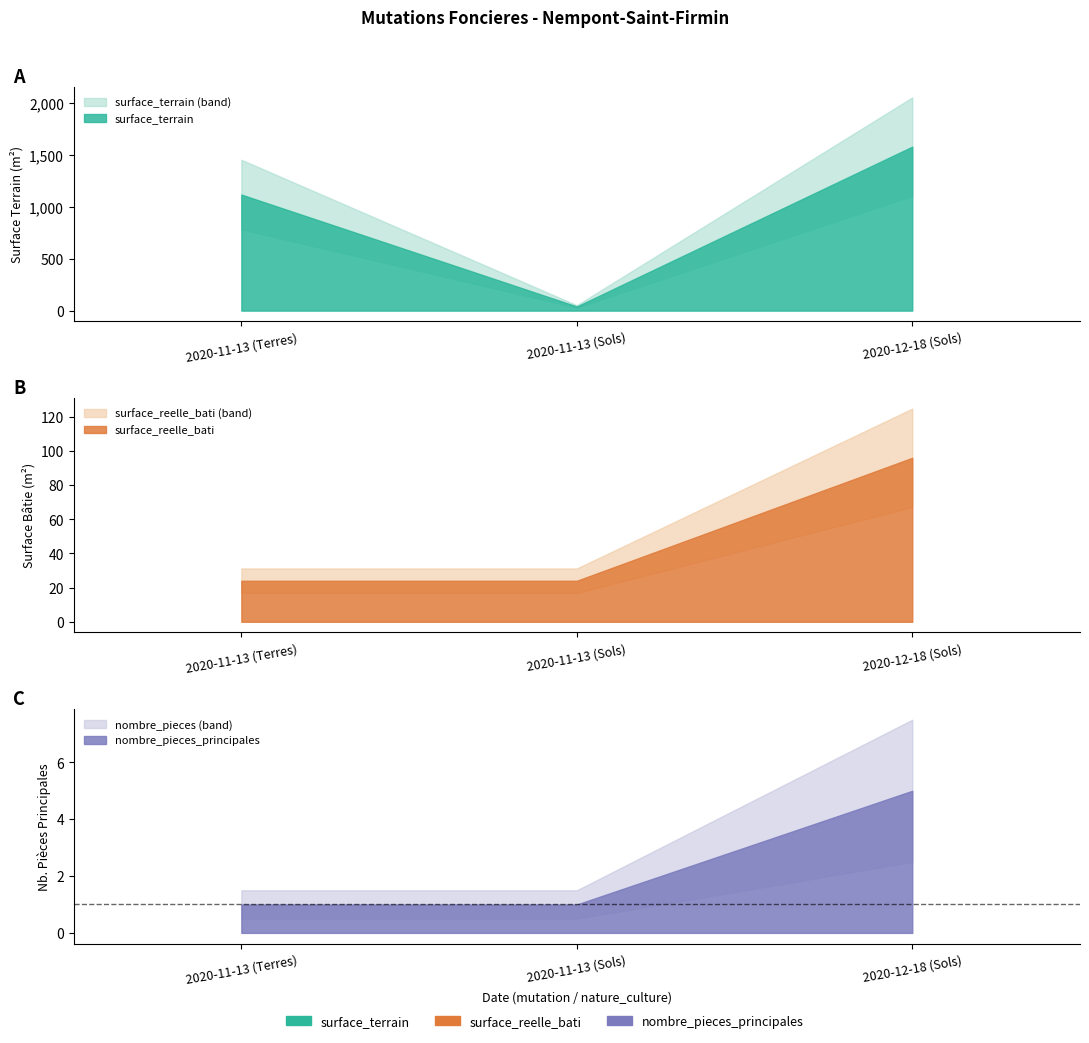

Reading left to right, transcribe all the data shown in this chart.

surface_terrain: 1118	40	1580
surface_reelle_bati: 24	24	96
nombre_pieces_principales: 1	1	5